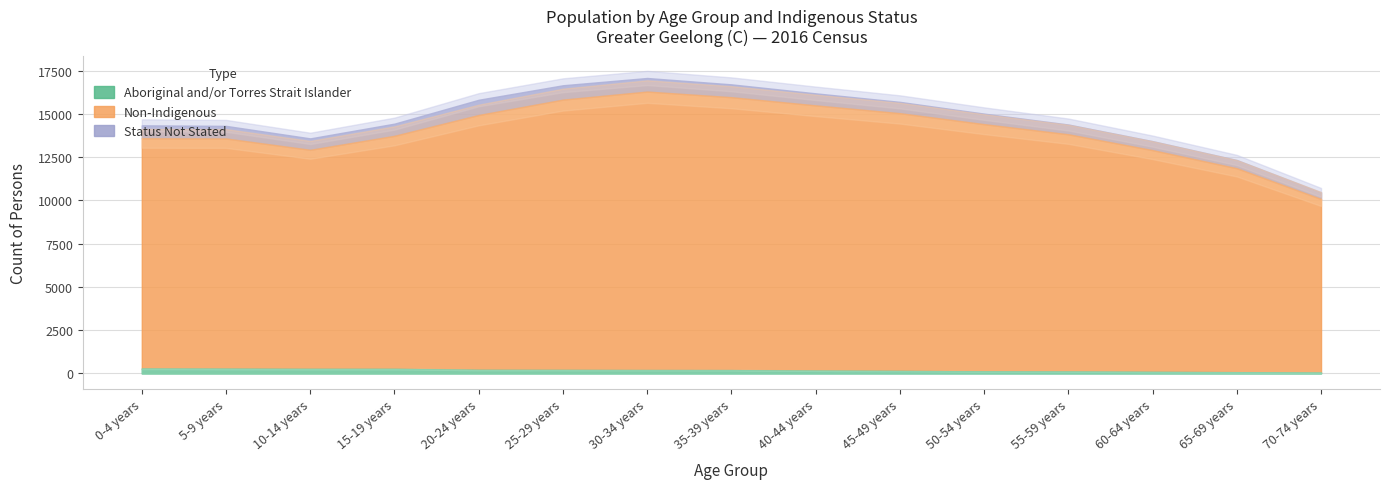

Which category has the highest value in the Aboriginal Females series?

0-4 years